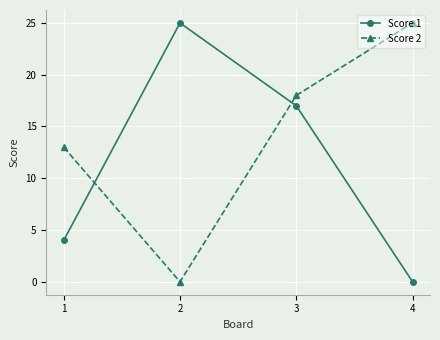

What is the sum of all Score 1 values?

46